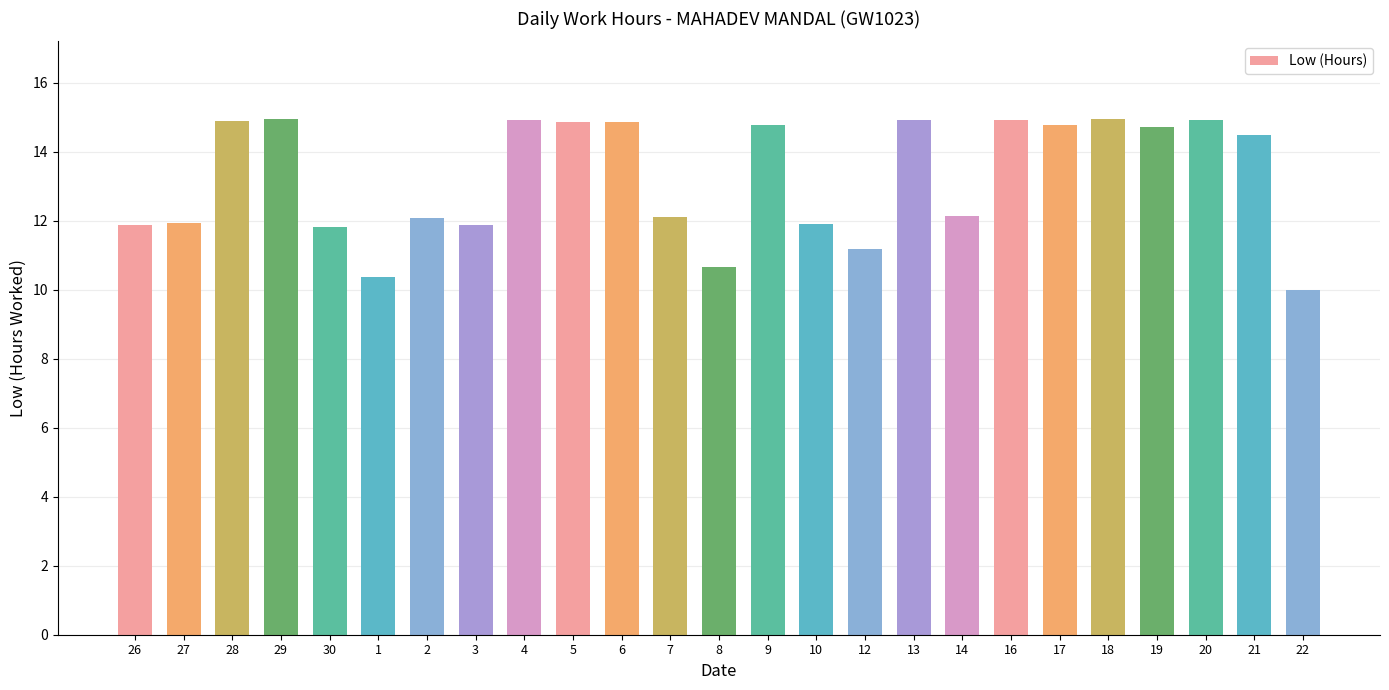

What is the change in value from 29 to 6?

-0.1